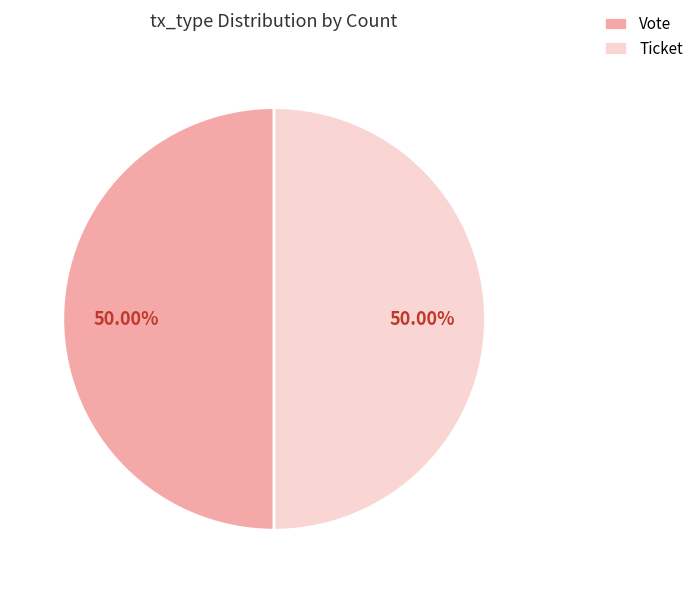

What is the ratio of the value at Ticket to the value at Vote?

1.0